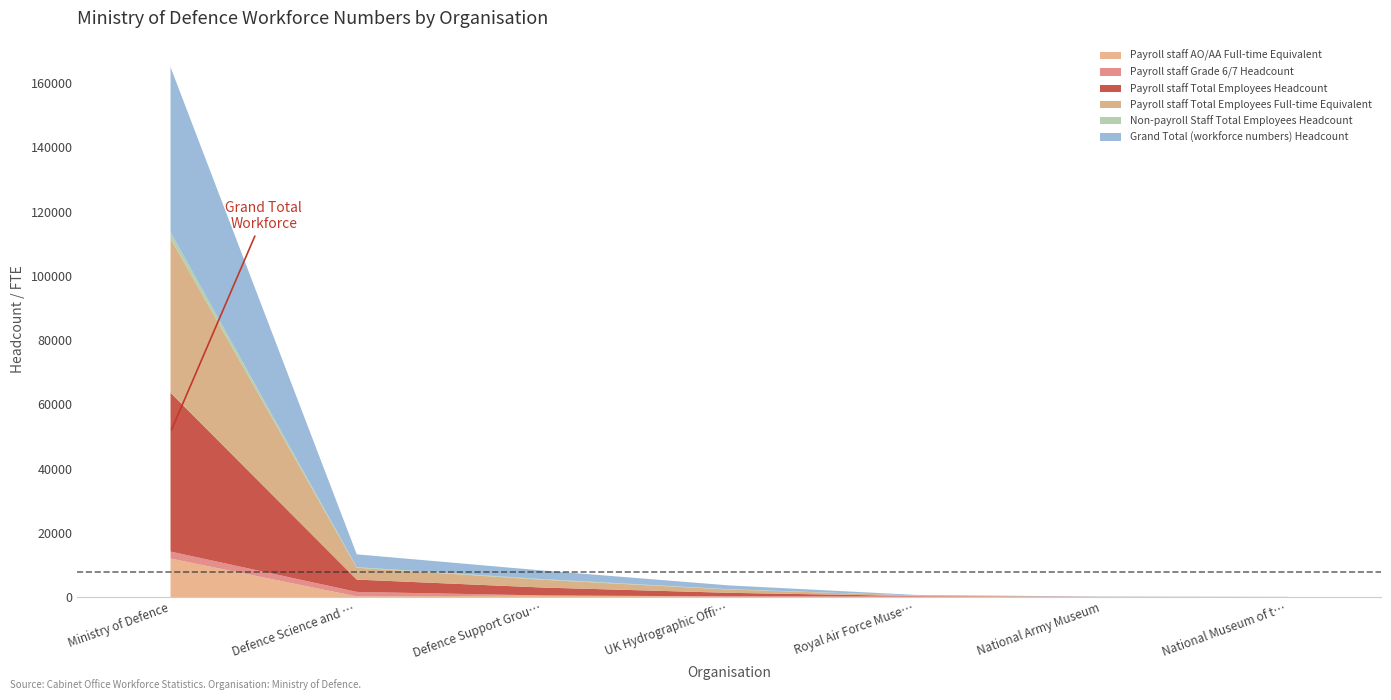

Reading left to right, transcribe all the data shown in this chart.

Payroll staff AO/AA Full-time Equivalent: 12019	236	476	177	172	0	20
Payroll staff Grade 6/7 Headcount: 2183	1397	55	75	0	4	1
Payroll staff Total Employees Headcount: 49427	3834	2459	1097	178	62	26
Payroll staff Total Employees Full-time Equivalent: 48043	3687	2421	1030	172	50	26
Non-payroll Staff Total Employees Headcount: 1946	171	206	90	2	1	0
Grand Total (workforce numbers) Headcount: 51373	4005	2665	1187	180	63	26